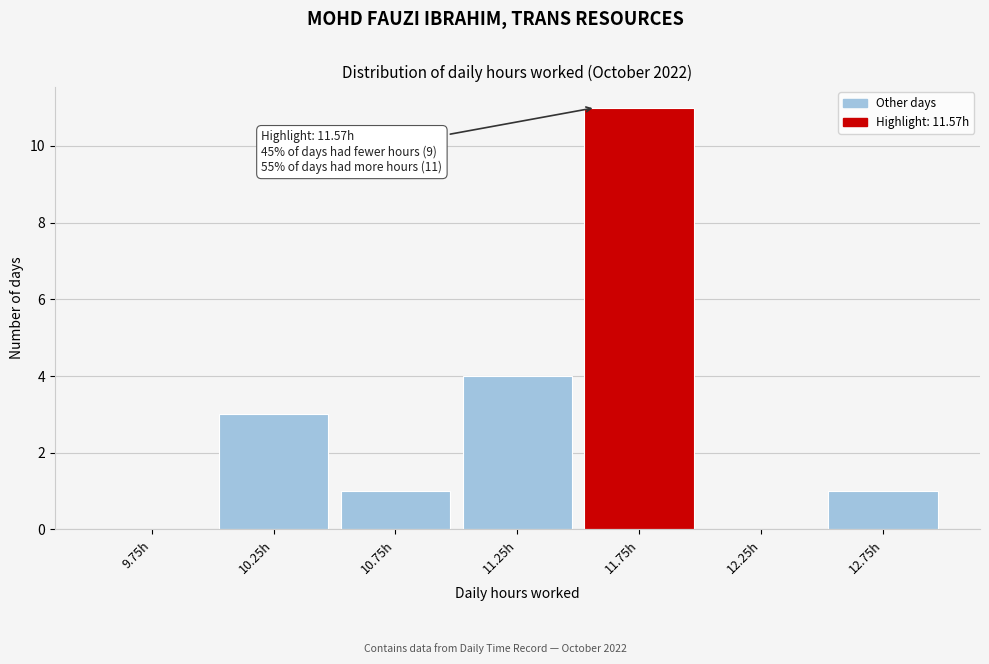

Which range on the x-axis has the tallest bar?

11.5 to 12.0